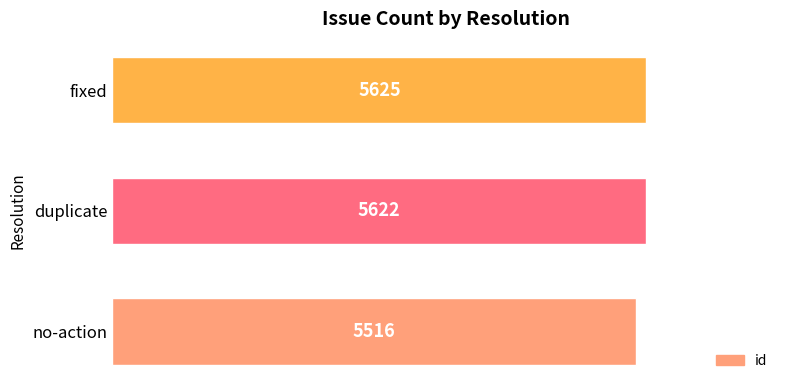

How many bars are there in total?

3